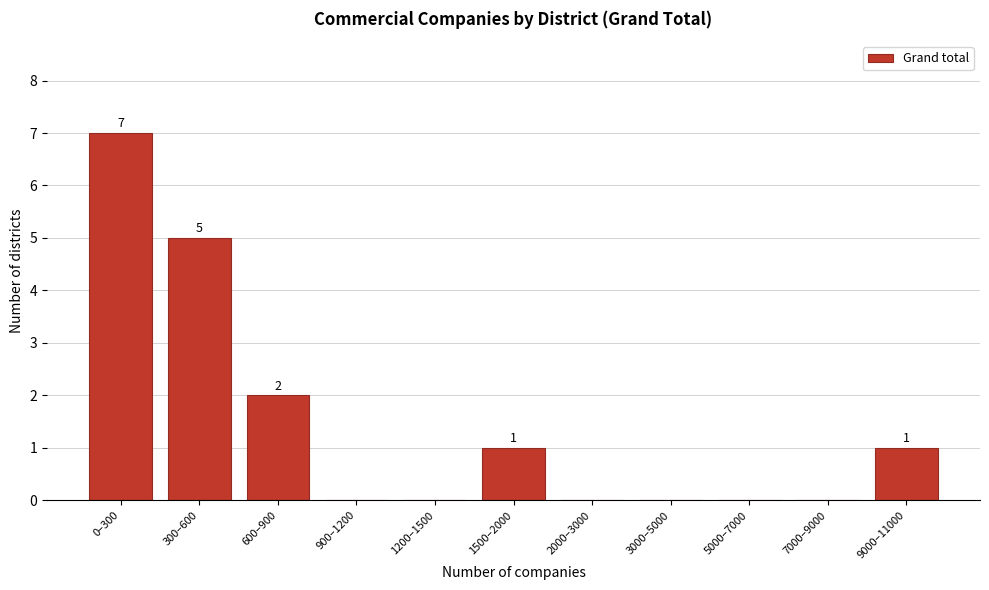

Reading left to right, extract all data points from this chart.

0–300=7	300–600=5	600–900=2	900–1200=0	1200–1500=0	1500–2000=1	2000–3000=0	3000–5000=0	5000–7000=0	7000–9000=0	9000–11000=1